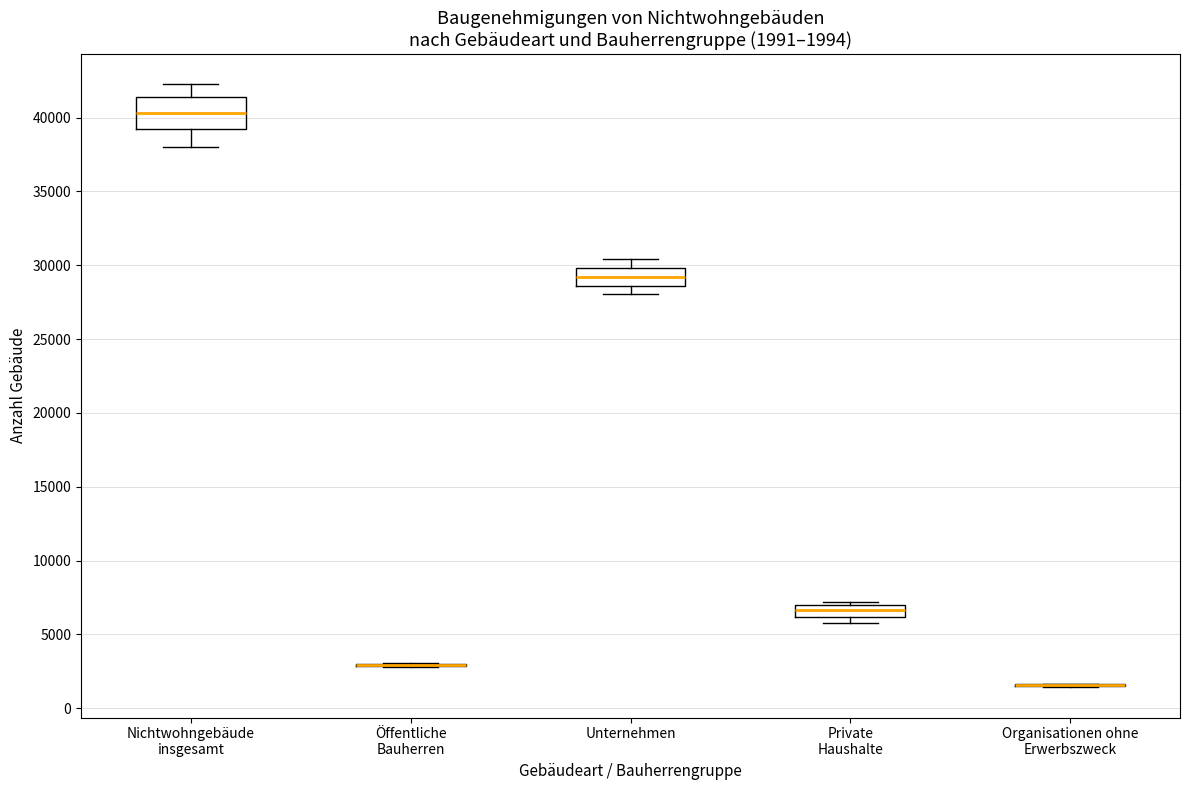

Which box is the tallest, from its lower edge to its upper edge?

Nichtwohngebäude insgesamt